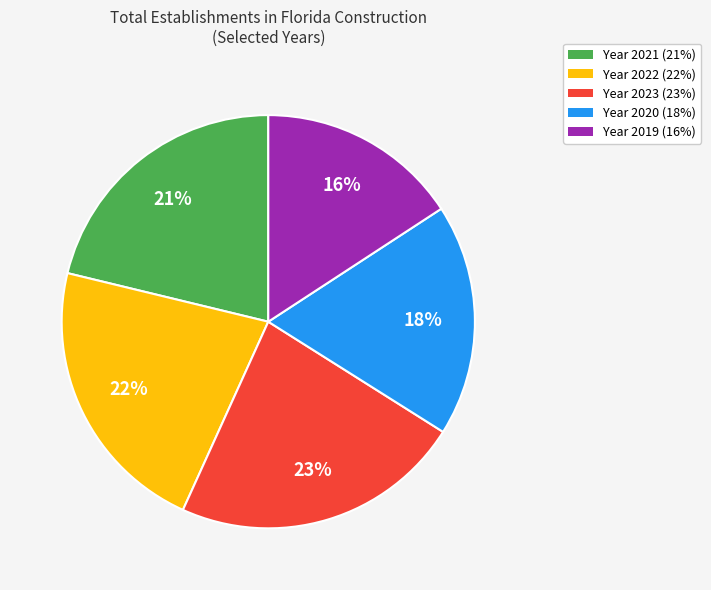

To the nearest percent, what is the average slice percentage?

20%